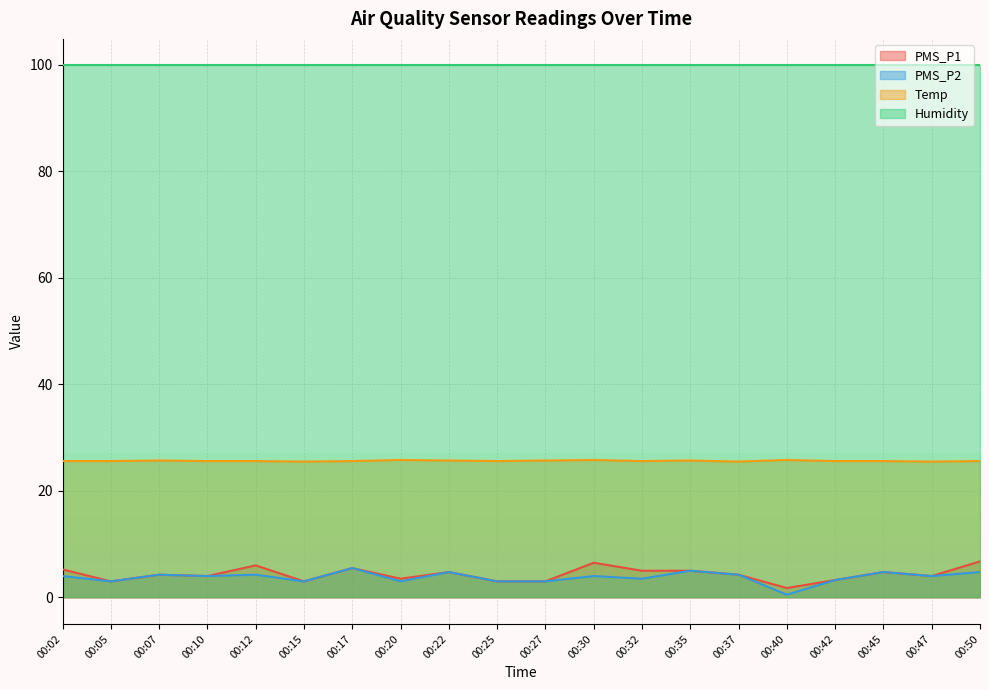

What is the sum of the PMS_P1 values at 00:07 and 00:02?

9.5